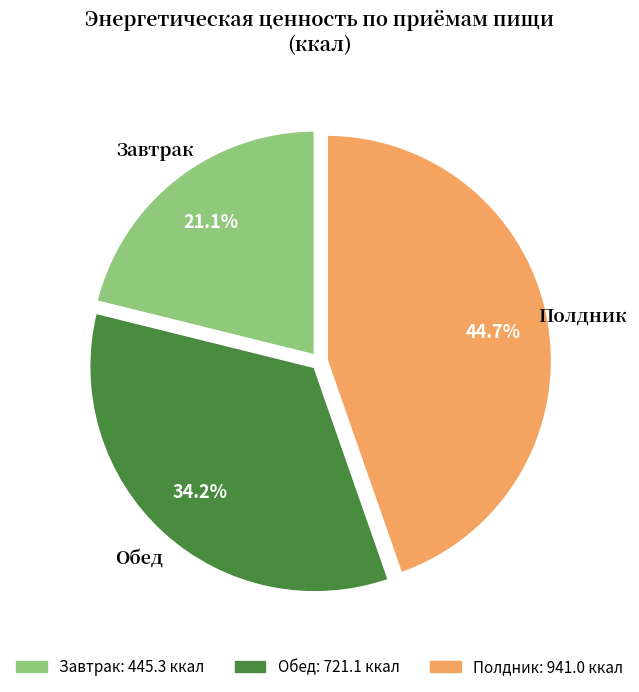

How much of the chart is everything except Полдник?

55.3%